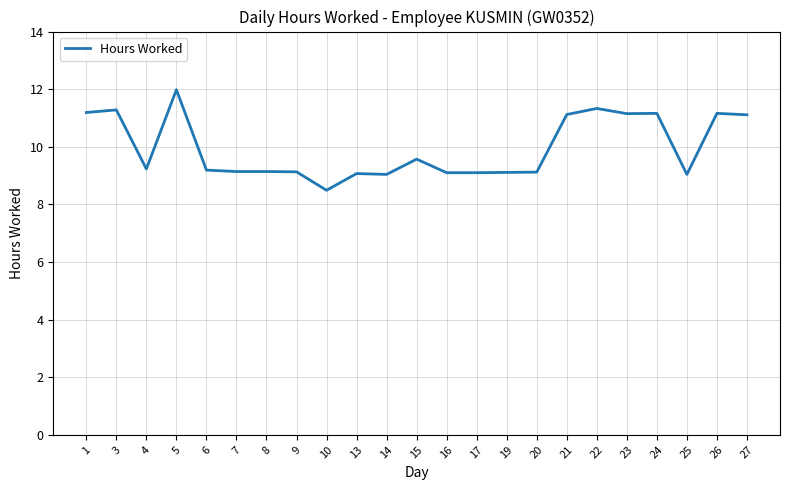

At which label is the value closest to 10?

15